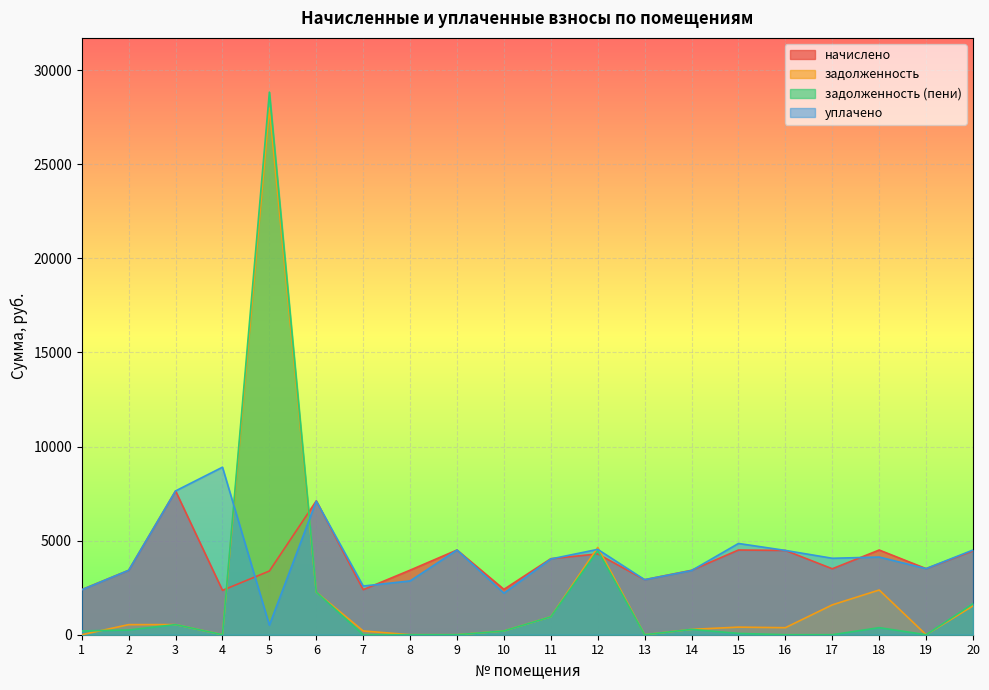

How many data points in задолженность are less than 403?

10